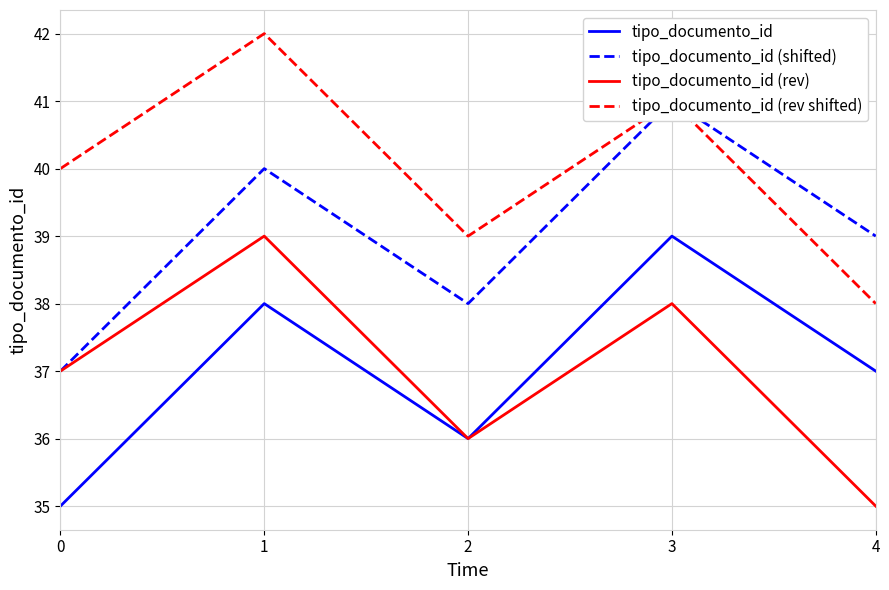

What is the value of the tipo_documento_id point at the 4th from the left?

39